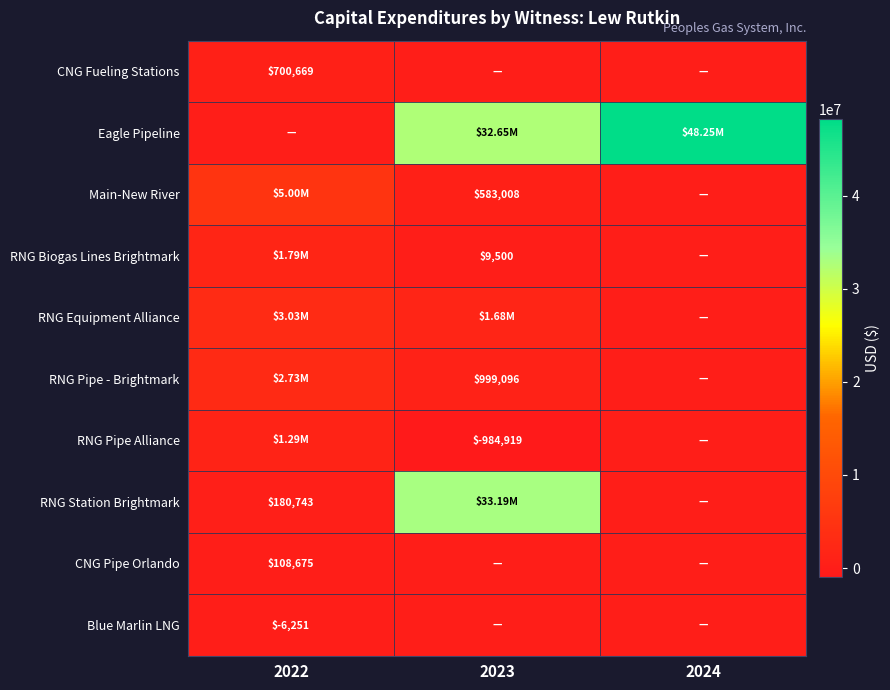

Which category has the lowest value across all series?

2023